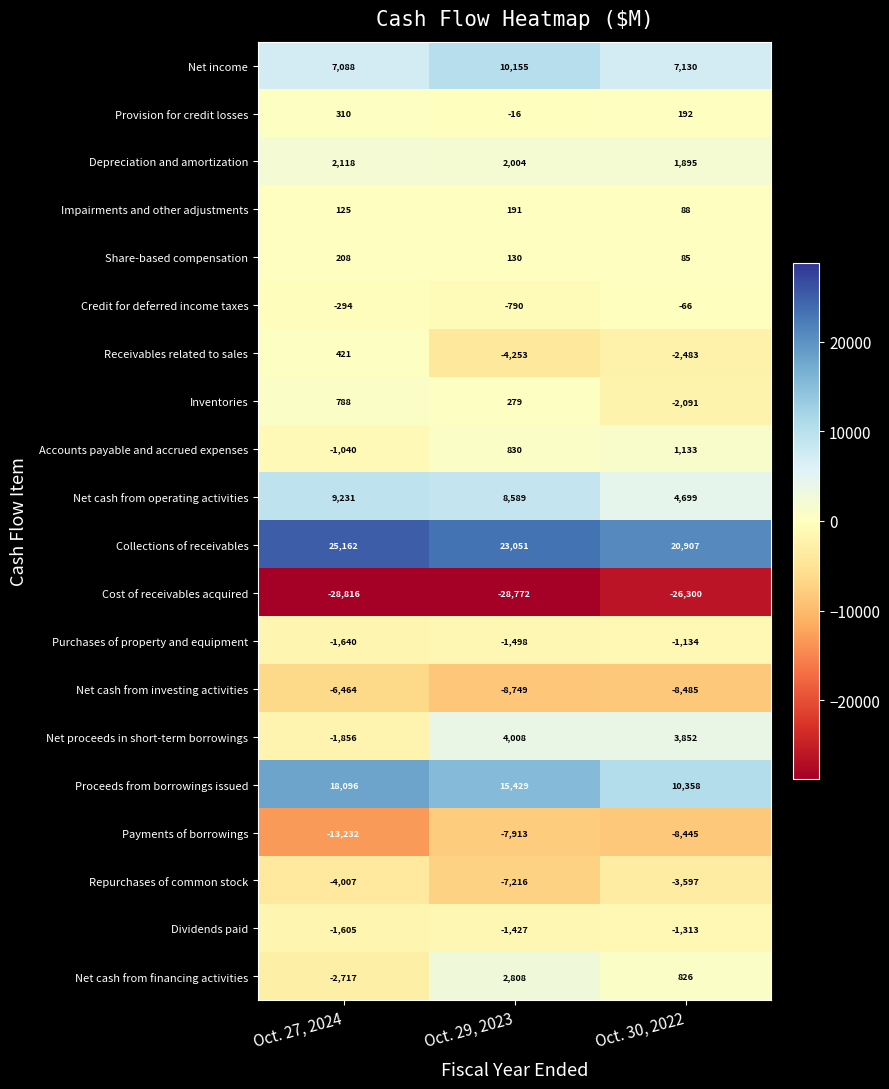

What is the difference between the highest and lowest values at Oct. 30, 2022?

47207